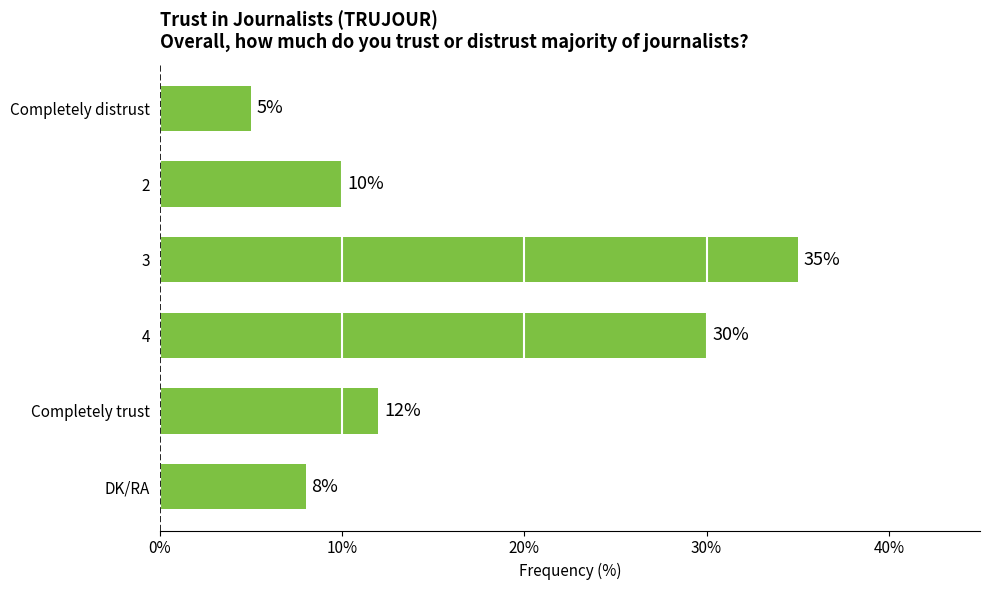

What is the label of the 5th bar from the bottom?

2